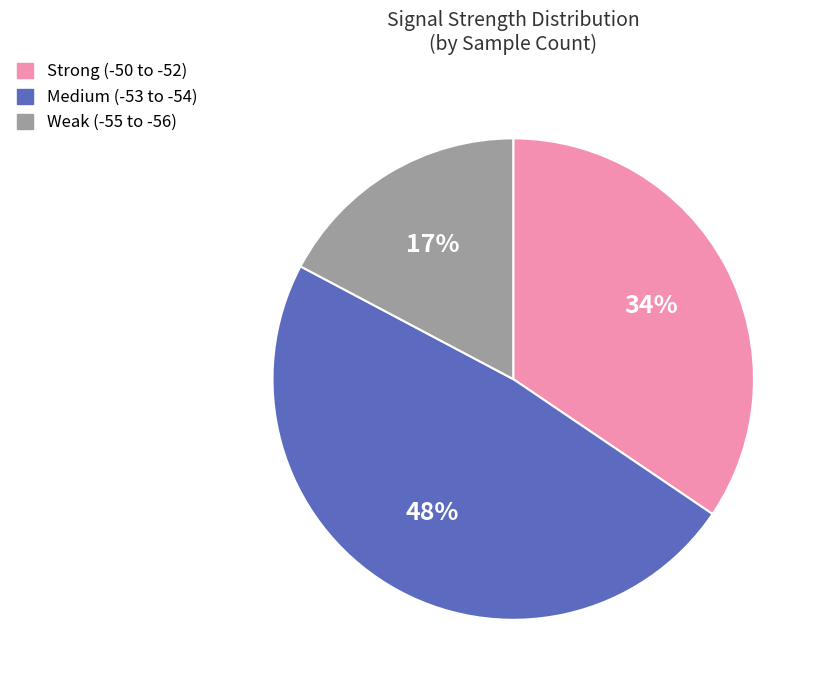

Is there a majority slice in this chart?

No